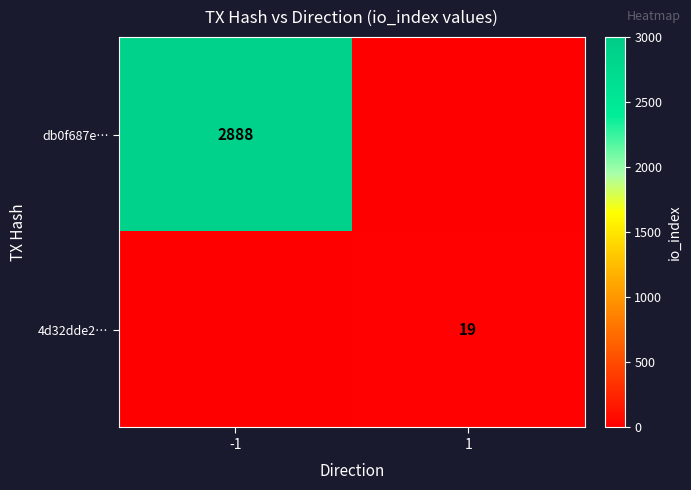

The db0f687e… series shows 2888 at -1. True or false?

True